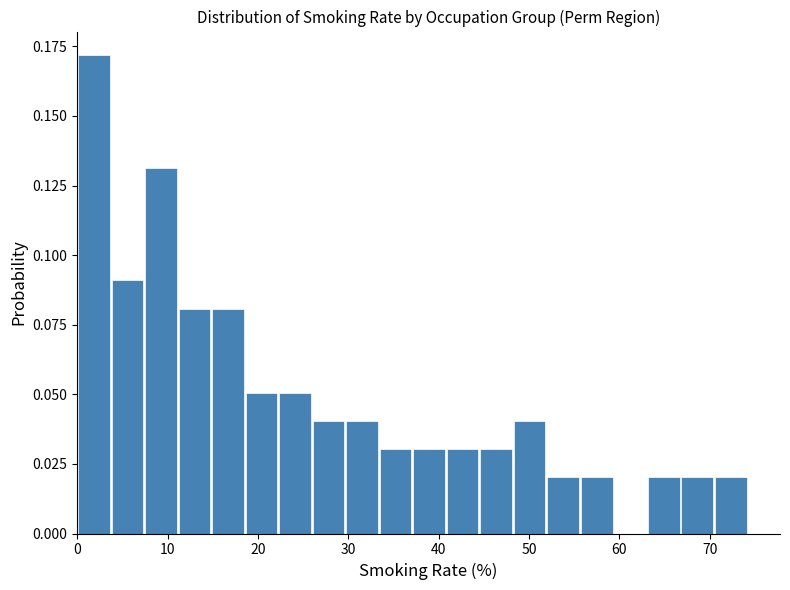

Around what value on the x-axis is the tallest bar? Give the approximate position of its centre, as read against the axis.

2